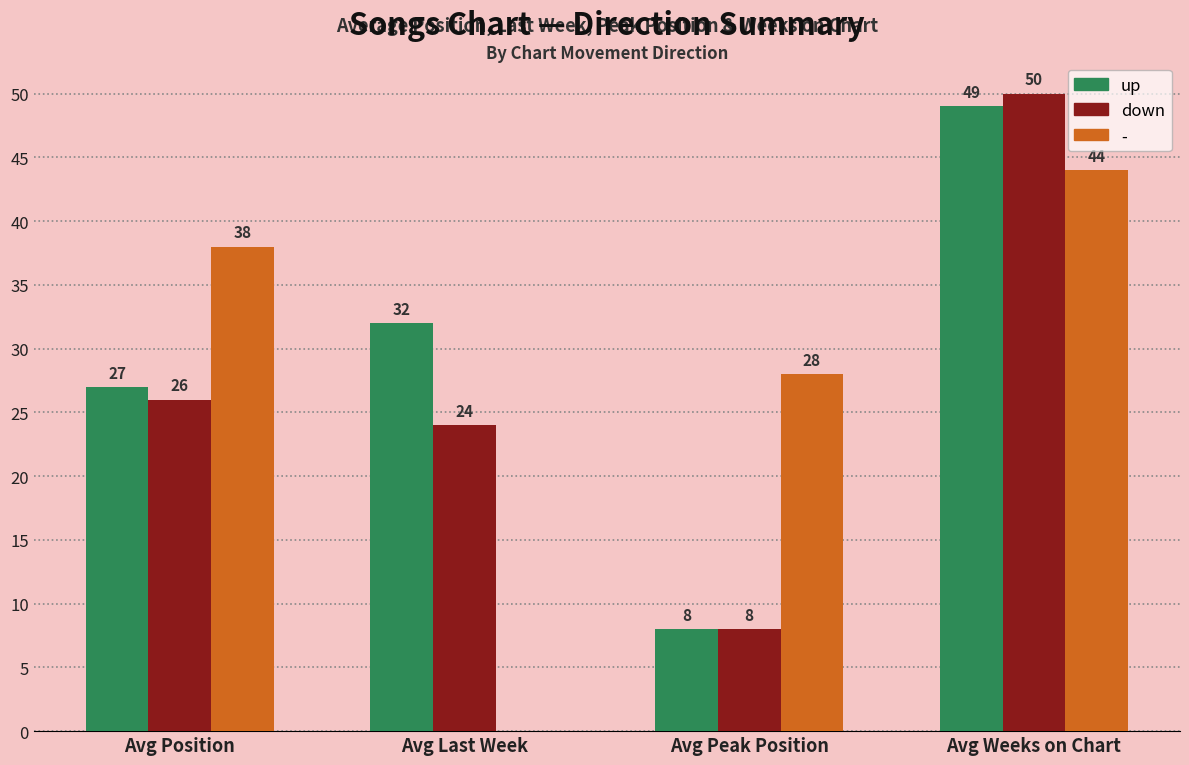

True or false: - has a value of 59 at Avg Weeks on Chart.

False